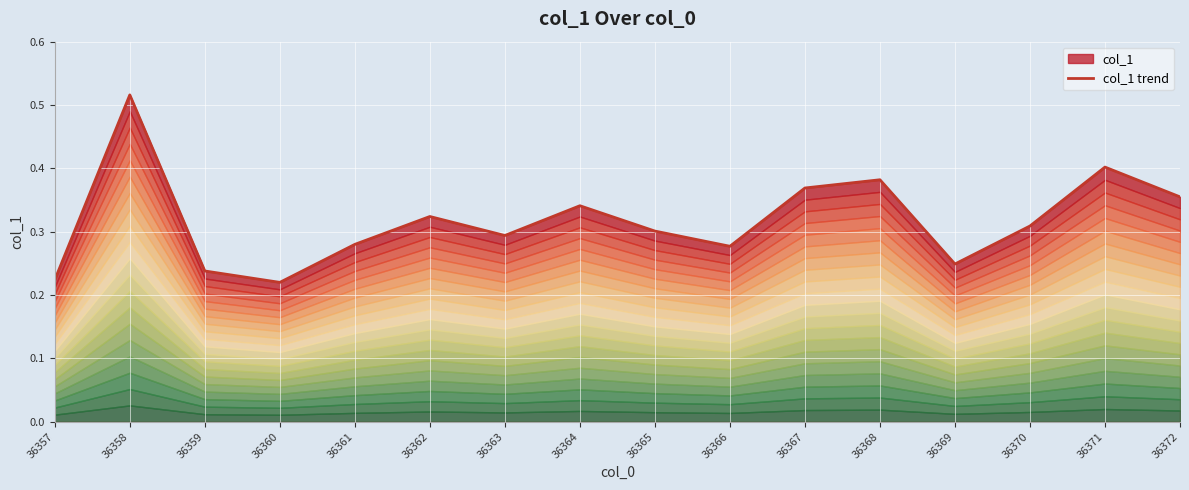

List the labels in order of value, smallest first.

36360, 36357, 36359, 36369, 36366, 36361, 36363, 36365, 36370, 36362, 36364, 36372, 36367, 36368, 36371, 36358